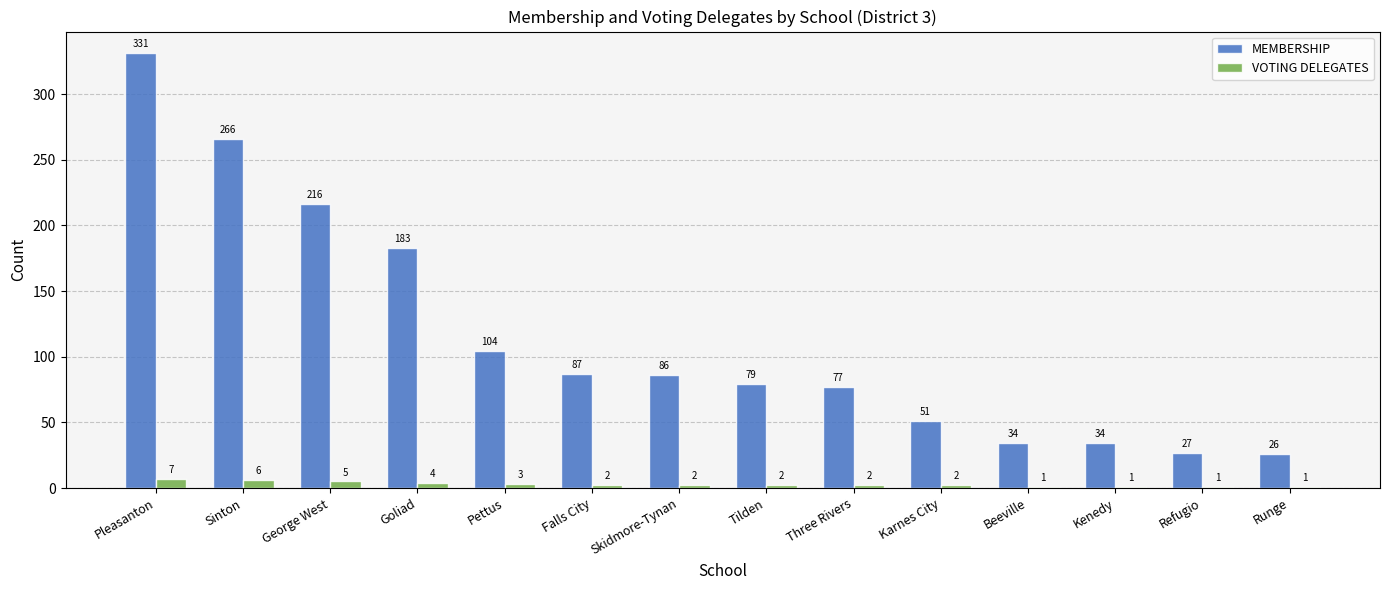

Reading left to right, list all the values displayed in this chart.

MEMBERSHIP: Pleasanton=331	Sinton=266	George West=216	Goliad=183	Pettus=104	Falls City=87	Skidmore-Tynan=86	Tilden=79	Three Rivers=77	Karnes City=51	Beeville=34	Kenedy=34	Refugio=27	Runge=26
VOTING DELEGATES: Pleasanton=7	Sinton=6	George West=5	Goliad=4	Pettus=3	Falls City=2	Skidmore-Tynan=2	Tilden=2	Three Rivers=2	Karnes City=2	Beeville=1	Kenedy=1	Refugio=1	Runge=1